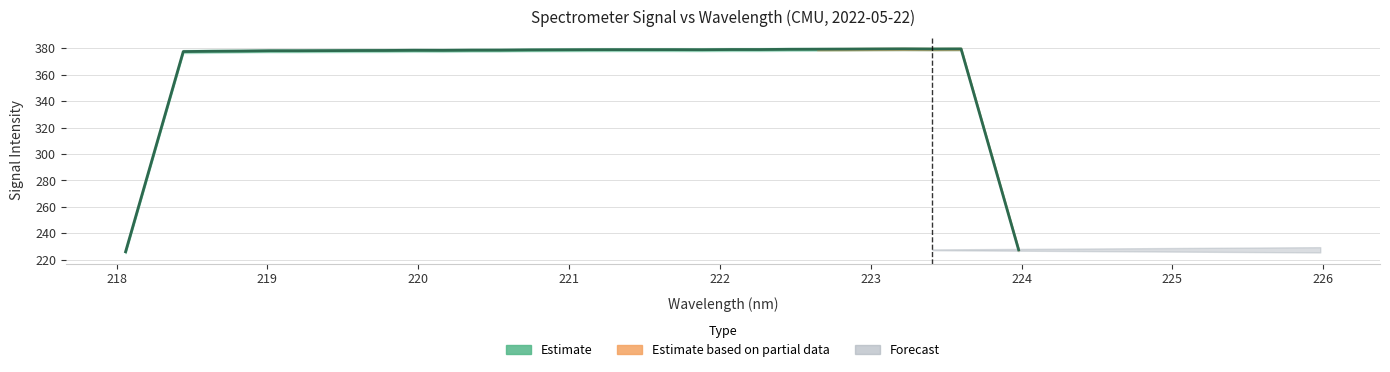

What is the minimum value shown in the chart?

226.1